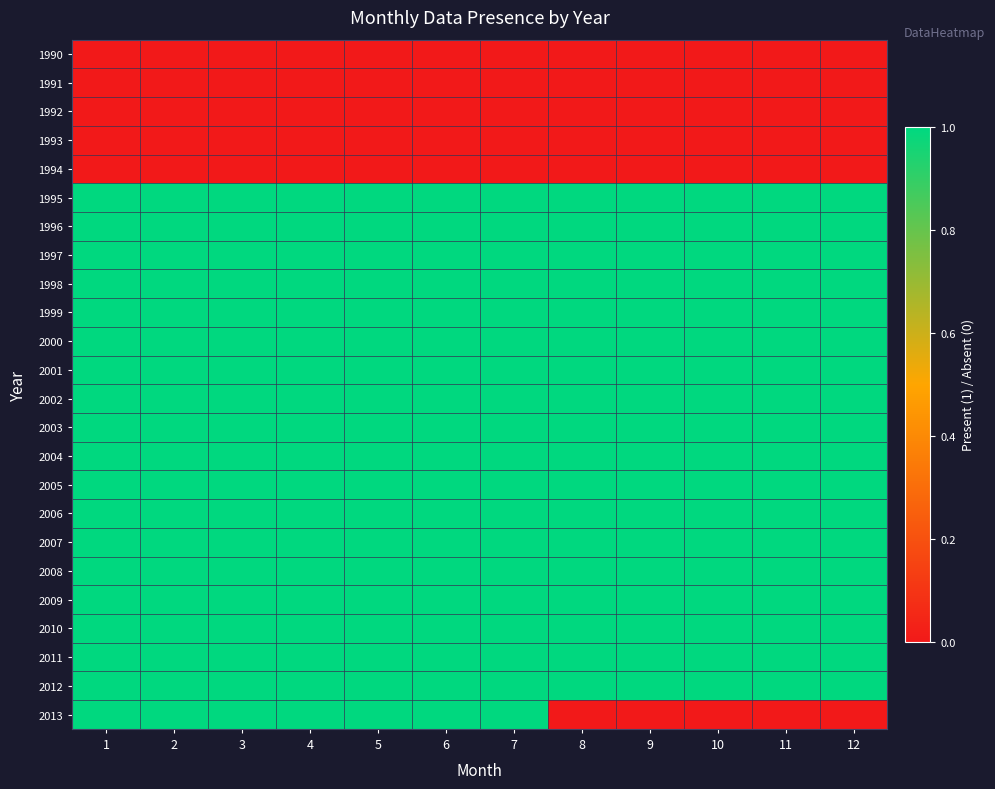

What is the maximum value shown in the chart?

1